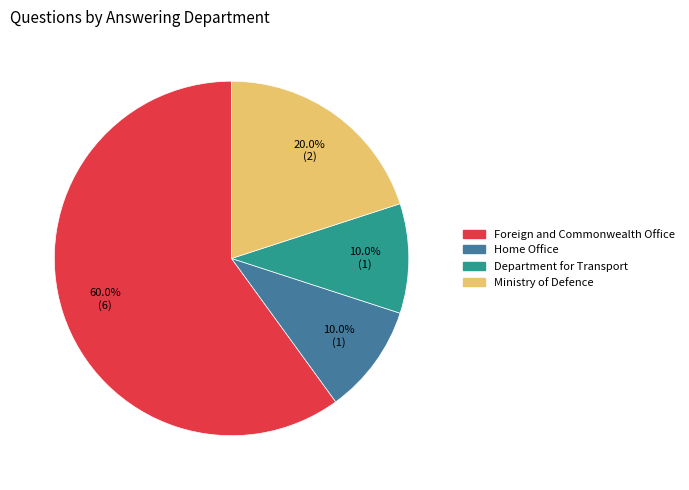

The Department for Transport slice represents 22% of the pie. True or false?

False